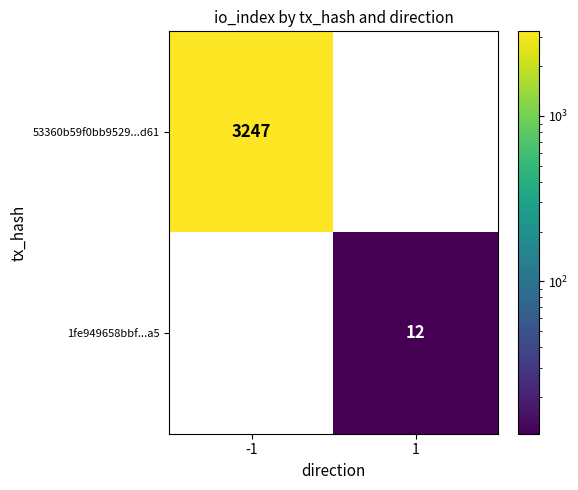

Count the number of data series in this chart.

2